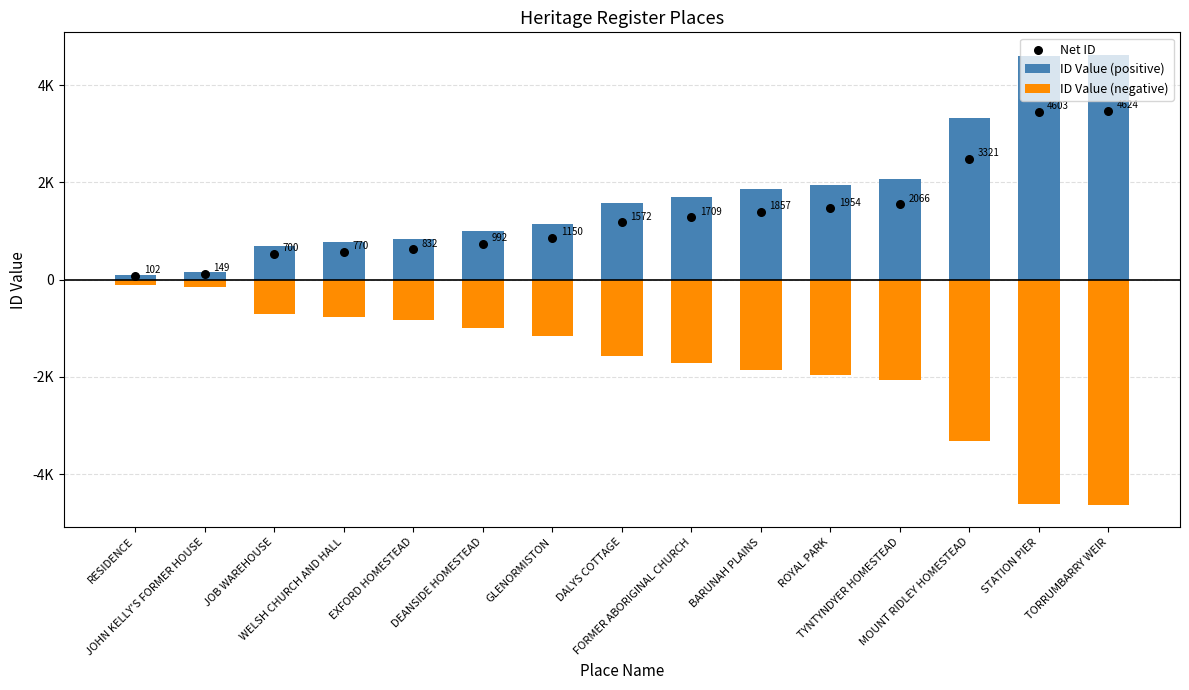

Which series has the largest Y range (max minus min)?

ID Value (positive)